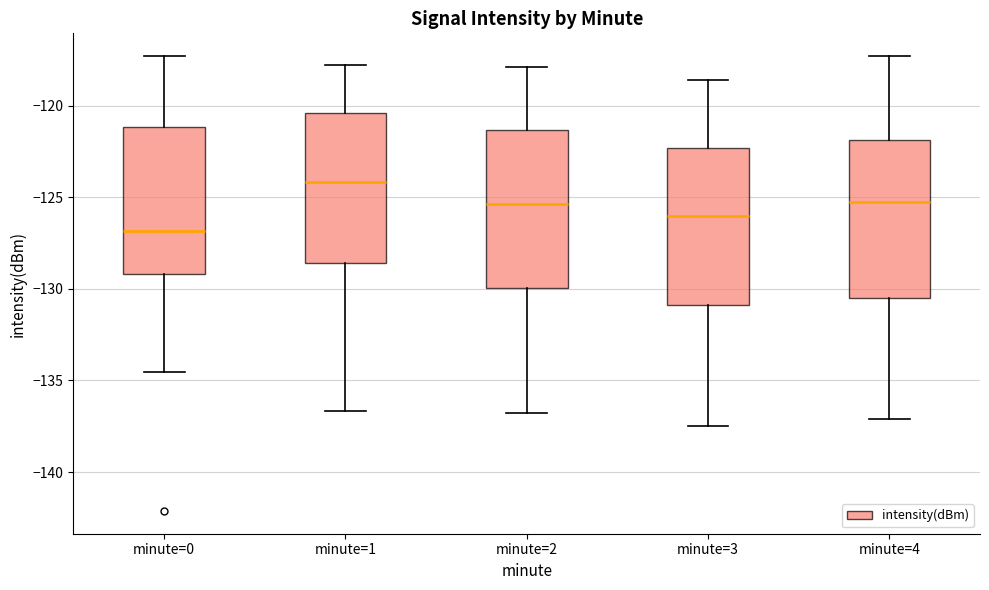

Where is the upper edge of the box for minute=1 on the y-axis? The values are not printed on the chart, so give them approximately, as read against the axis.

-120.5